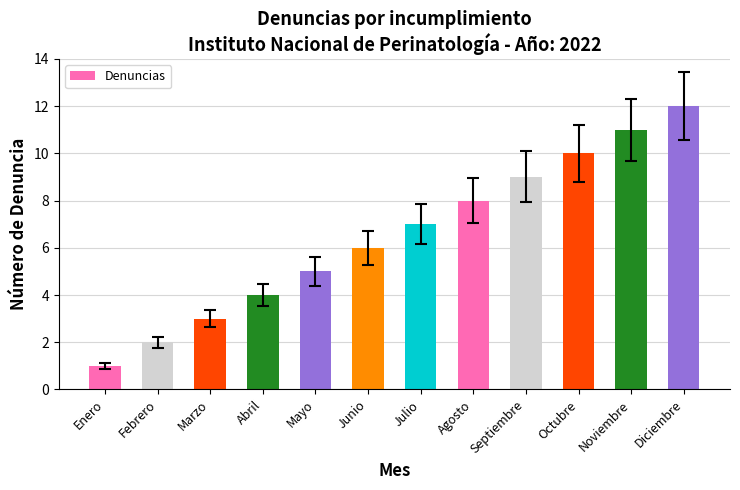

Reading left to right, extract all data points from this chart.

Enero=1	Febrero=2	Marzo=3	Abril=4	Mayo=5	Junio=6	Julio=7	Agosto=8	Septiembre=9	Octubre=10	Noviembre=11	Diciembre=12